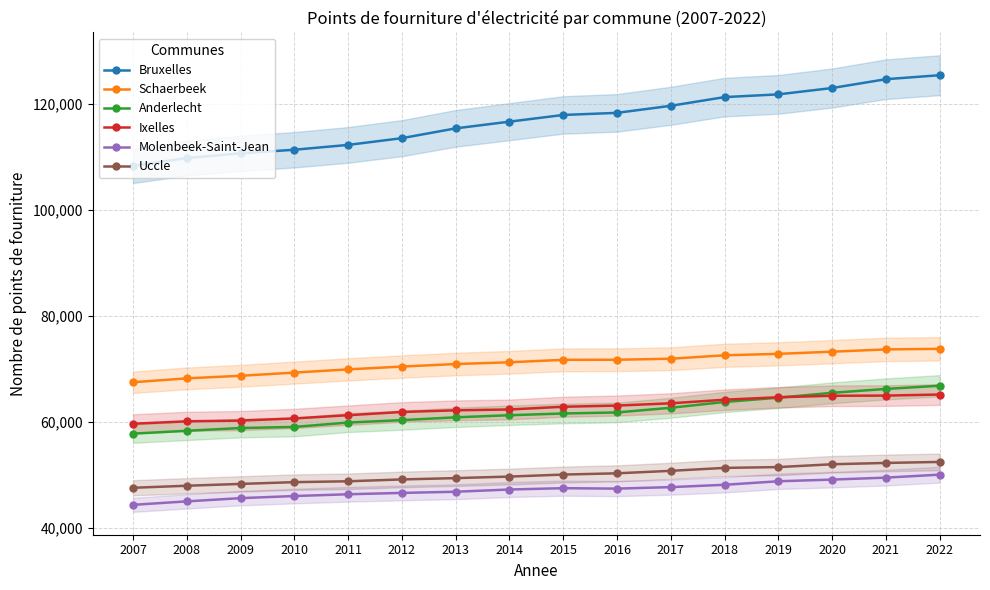

Where does the Anderlecht series first go above 61556?

2016